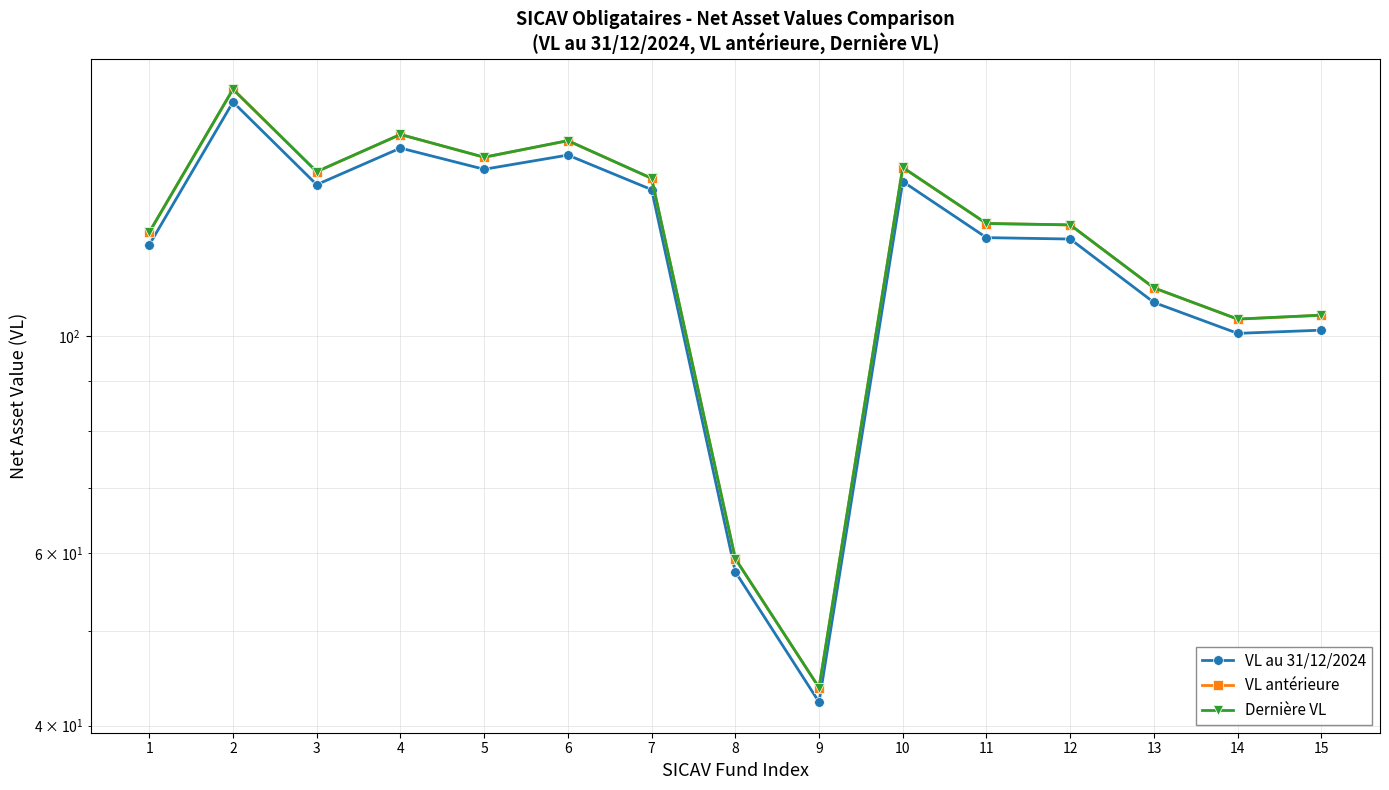

Reading left to right, what are all the values shown in this chart?

VL au 31/12/2024: 123.9	173.3	142.7	155.5	148.0	153.0	141.0	57.4	42.3	143.8	126.0	125.6	108.2	100.6	101.4
VL antérieure: 127.6	178.6	147.1	160.6	152.2	158.2	144.8	59.2	43.7	148.6	130.2	129.8	111.9	104.0	105.0
Dernière VL: 127.6	178.6	147.1	160.6	152.2	158.3	144.8	59.2	43.7	148.6	130.3	129.8	112.0	104.0	105.0